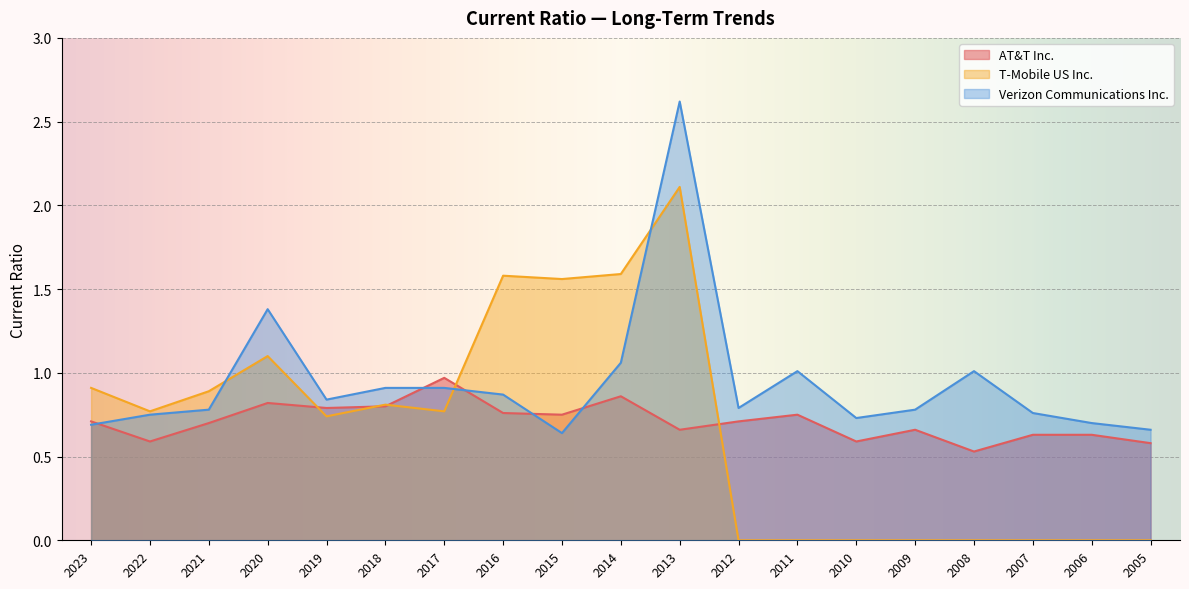

Reading left to right, transcribe all the data shown in this chart.

AT&T Inc.: 2023=0.7	2022=0.6	2021=0.7	2020=0.8	2019=0.8	2018=0.8	2017=1.0	2016=0.8	2015=0.8	2014=0.9	2013=0.7	2012=0.7	2011=0.8	2010=0.6	2009=0.7	2008=0.5	2007=0.6	2006=0.6	2005=0.6
T-Mobile US Inc.: 2023=0.9	2022=0.8	2021=0.9	2020=1.1	2019=0.7	2018=0.8	2017=0.8	2016=1.6	2015=1.6	2014=1.6	2013=2.1	2012=0.0	2011=0.0	2010=0.0	2009=0.0	2008=0.0	2007=0.0	2006=0.0	2005=0.0
Verizon Communications Inc.: 2023=0.7	2022=0.8	2021=0.8	2020=1.4	2019=0.8	2018=0.9	2017=0.9	2016=0.9	2015=0.6	2014=1.1	2013=2.6	2012=0.8	2011=1.0	2010=0.7	2009=0.8	2008=1.0	2007=0.8	2006=0.7	2005=0.7